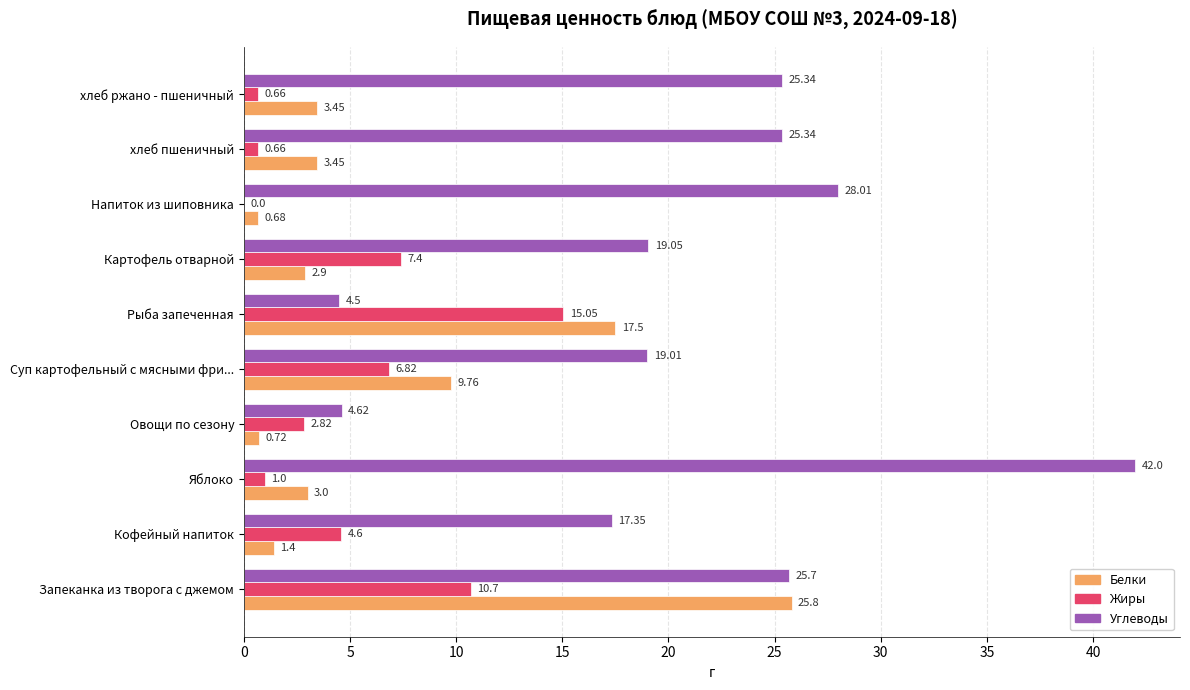

Between Запеканка из творога с джемом and Суп картофельный с мясными фри..., which series saw the biggest shift?

Белки